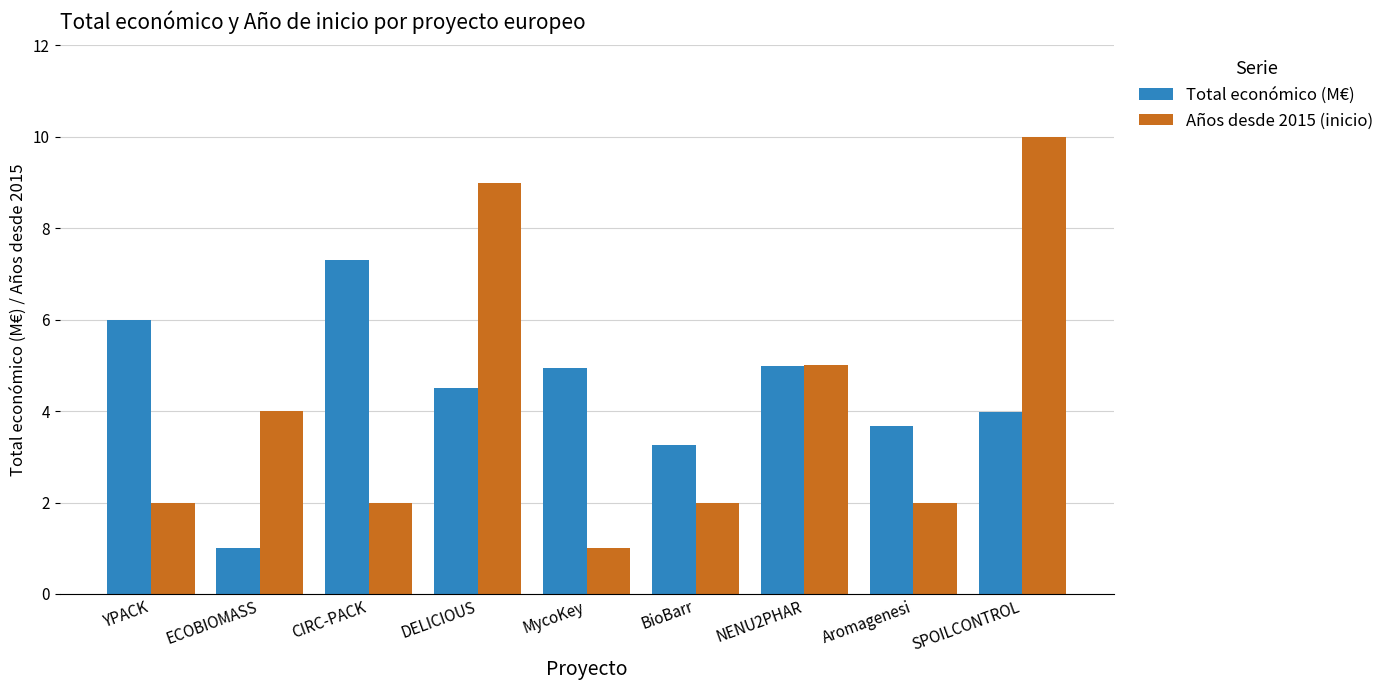

The Total económico (M€) series shows 0.4 at ECOBIOMASS. True or false?

False